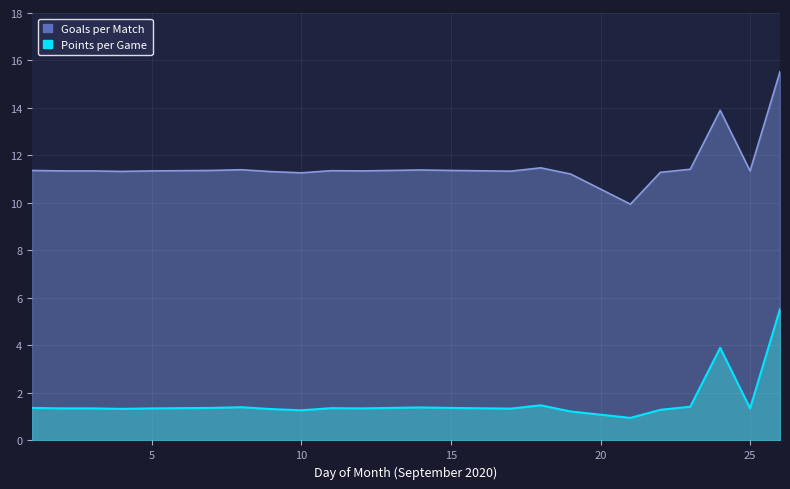

How many categories are shown in the chart?

22